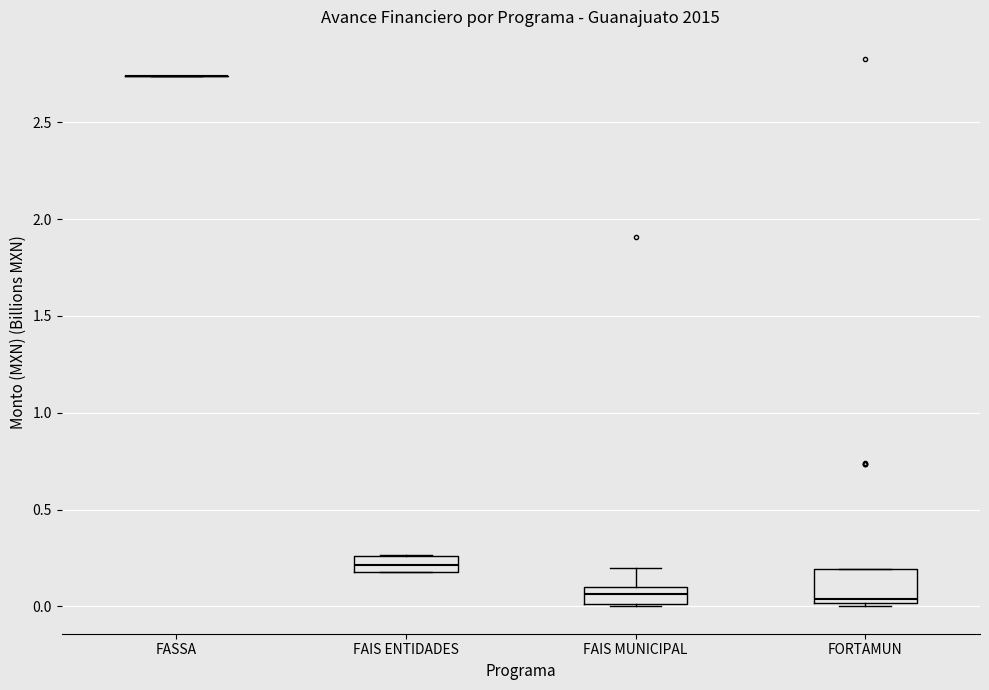

Reading left to right, transcribe this box plot: for each box, give where its median line is, the range the box spans, and where its two whiskers end, as read against the y-axis. The values are not printed on the chart, so give them approximately, as read against the axis.

FASSA: box collapsed to a line at 2.75, whiskers 2.75 to 2.75
FAIS ENTIDADES: median 0.20 (inside the box), box 0.20 to 0.25, whiskers 0.20 to 0.25
FAIS MUNICIPAL: median 0.05, box 0.00 to 0.10, whiskers 0.00 to 0.20
FORTAMUN: median 0.05, box 0.00 to 0.20, whiskers 0.00 (just below the box's lower edge) to 0.20